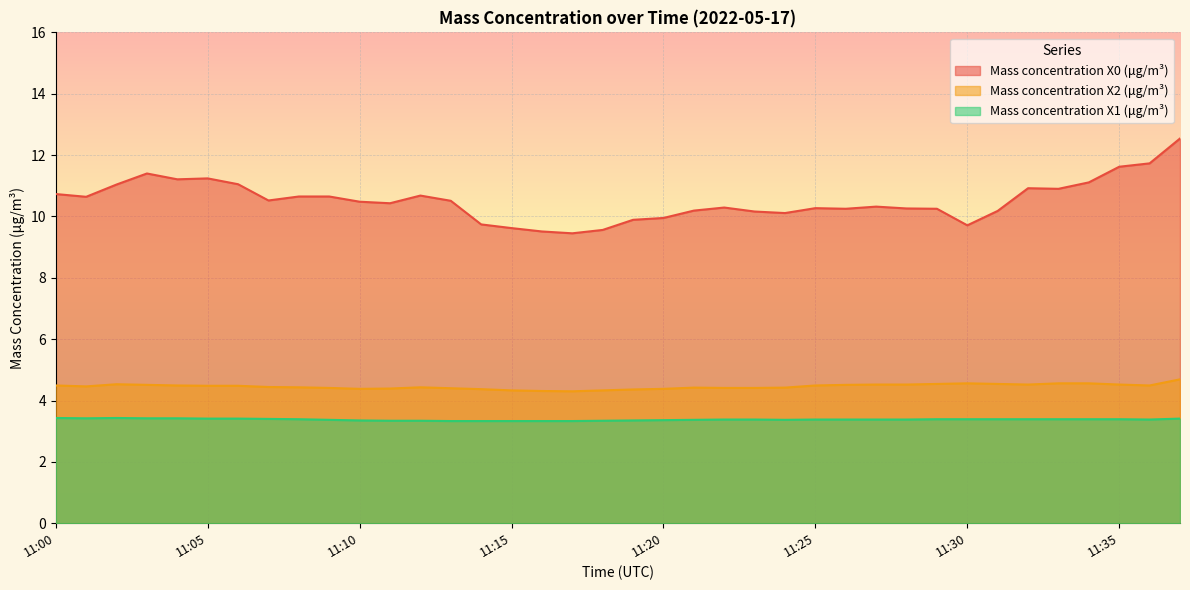

How many values in the Mass concentration X0 (μg/m³) series exceed 10?

30